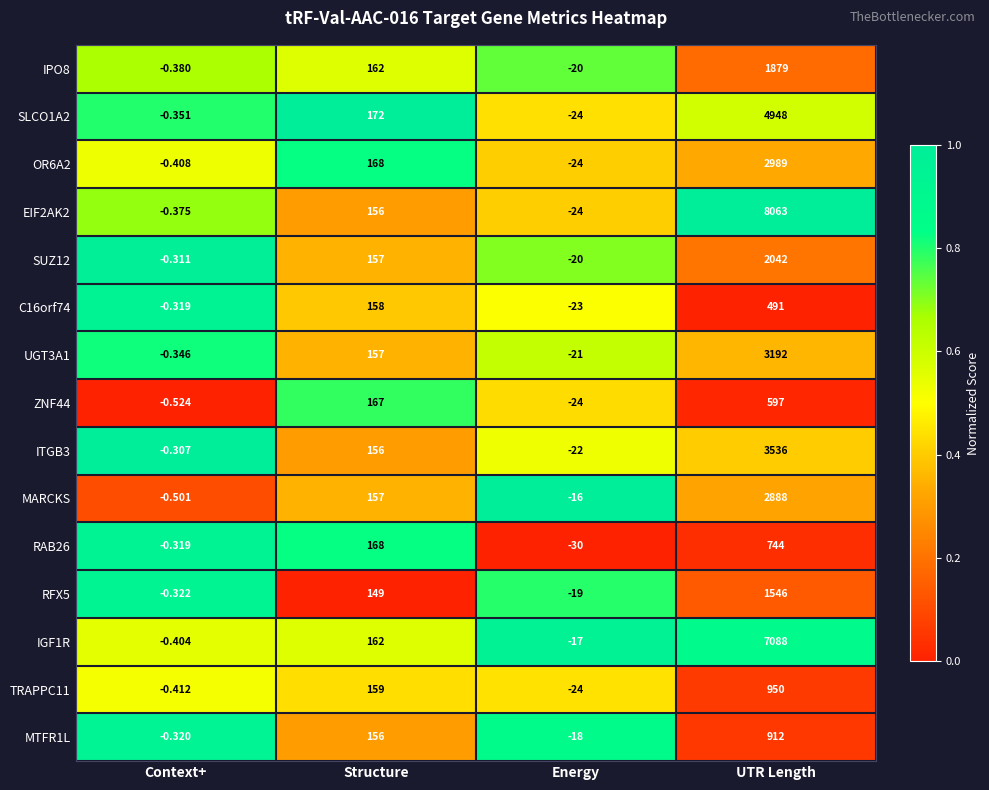

Where is OR6A2 nearest to the value 1482?

Structure